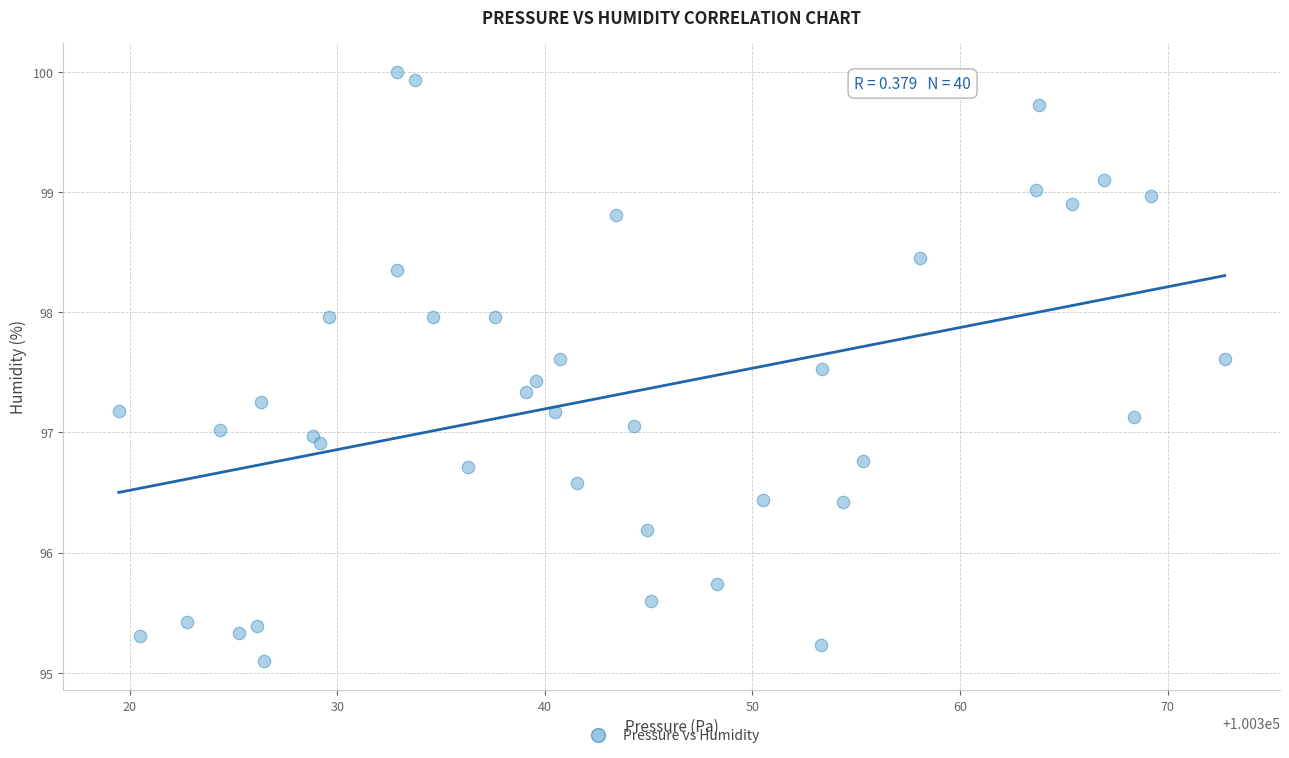

What is the range of Y values (max minus min)?

4.9